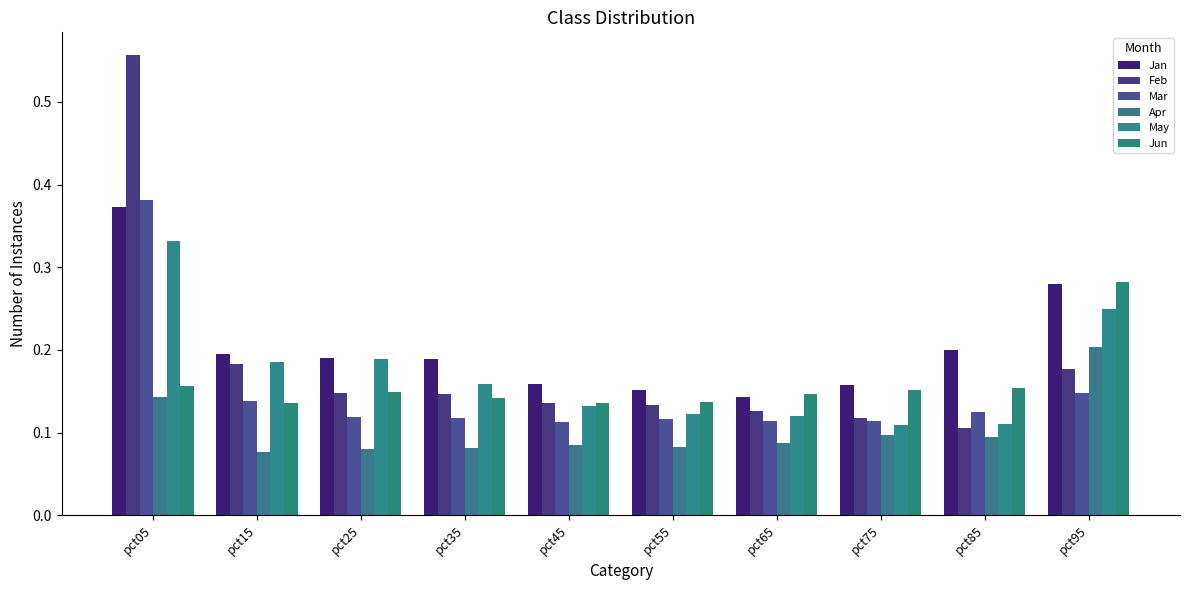

At how many categories does at least one series exceed 0?

10